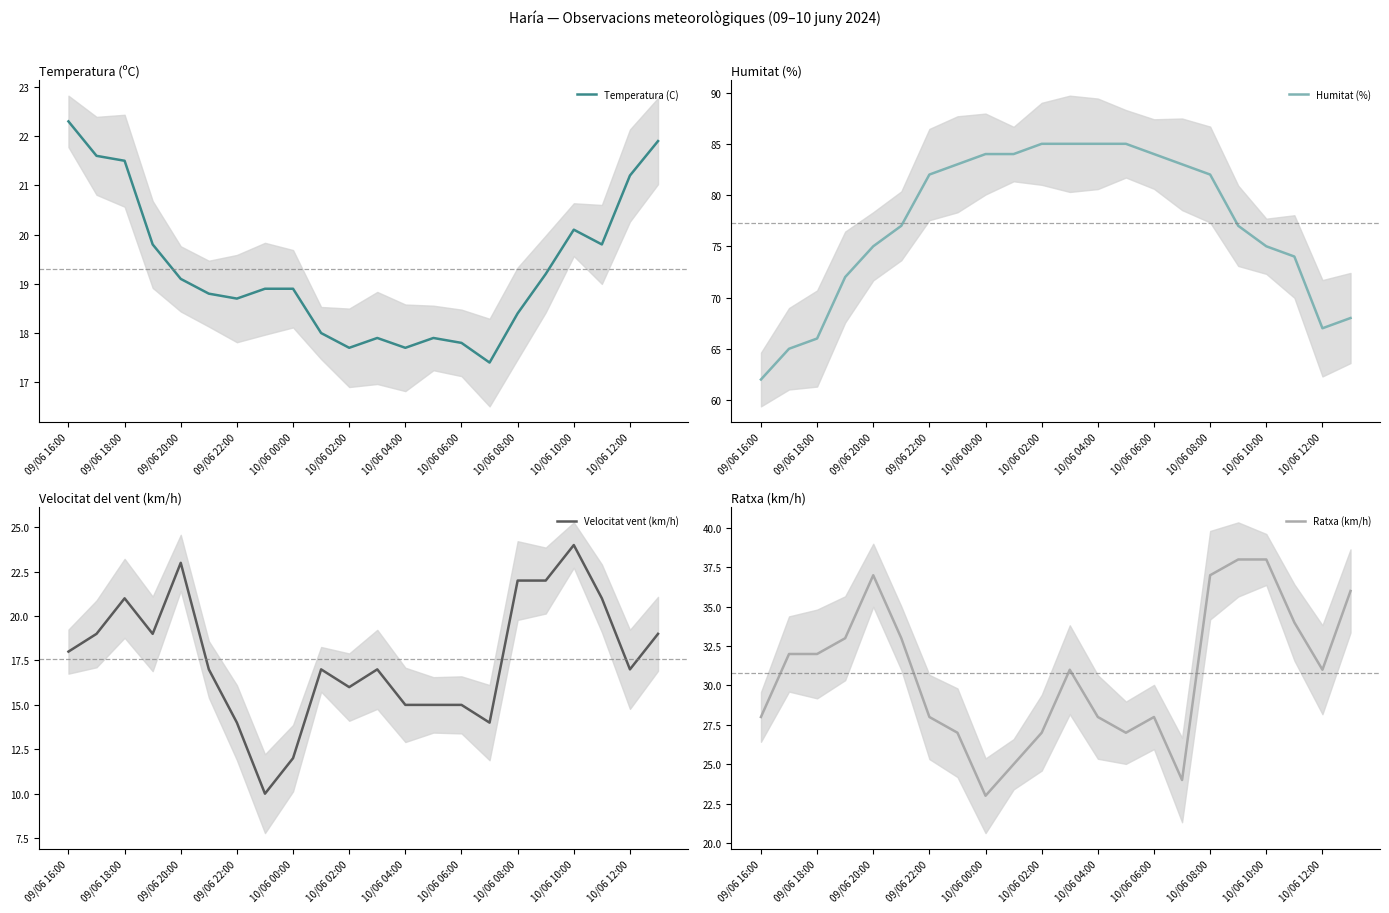

The value of Temperatura (C) at 09/06 22:00 is 5.3. True or false?

False